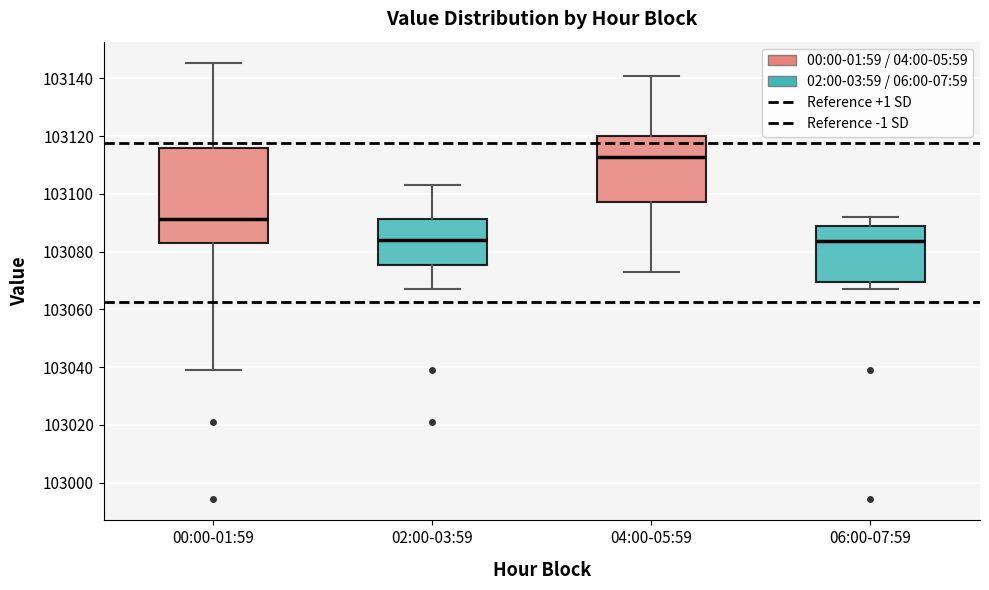

Reading left to right, transcribe this box plot: for each box, give where its median line is, the range the box spans, and where its two whiskers end, as read against the y-axis. The values are not printed on the chart, so give them approximately, as read against the axis.

00:00-01:59: median 103092, box 103082 to 103116, whiskers 103040 to 103146
02:00-03:59: median 103084, box 103076 to 103092, whiskers 103068 to 103102
04:00-05:59: median 103112, box 103098 to 103120, whiskers 103072 to 103140
06:00-07:59: median 103084, box 103070 to 103088, whiskers 103068 to 103092